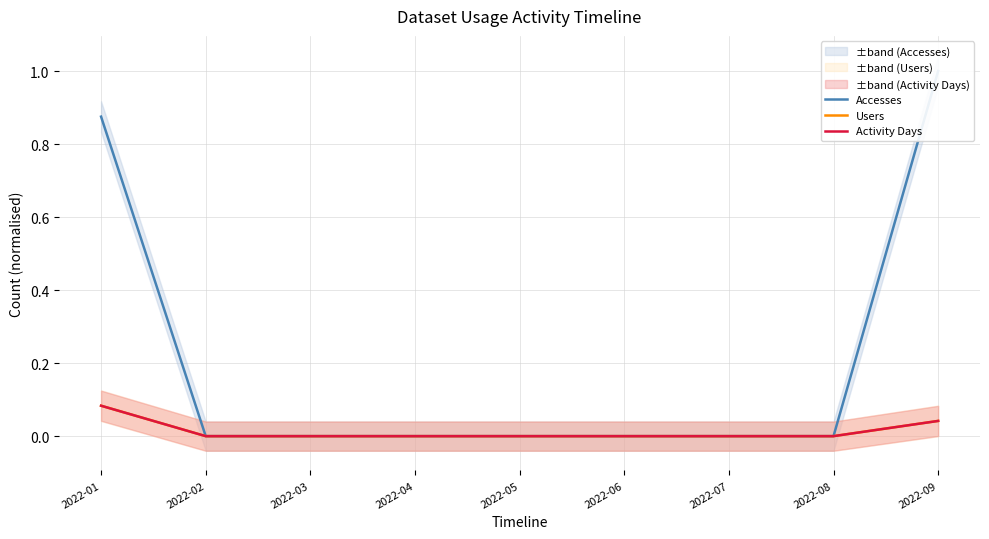

Which has a higher value, 2022-06 or 2022-07?

2022-06